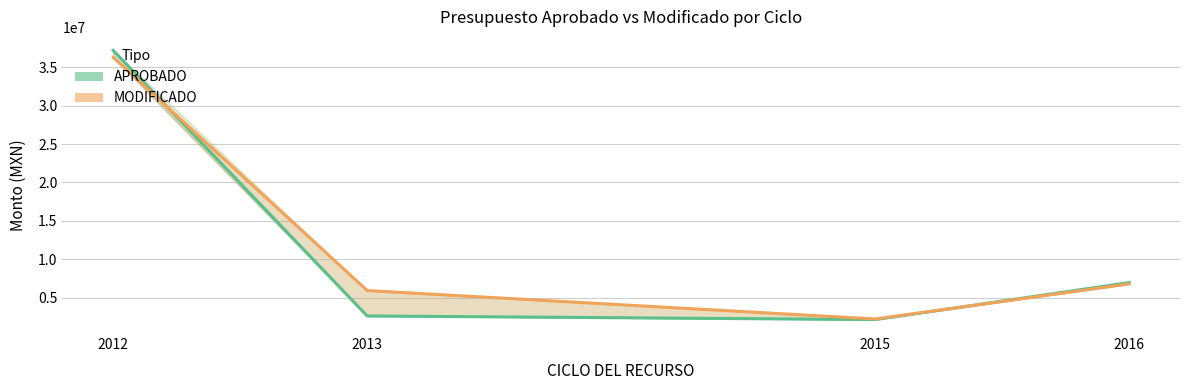

True or false: APROBADO has more than 2 interior local peaks.

False